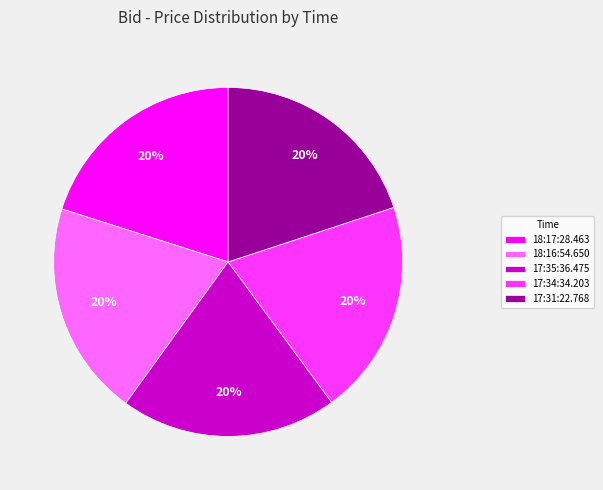

How many segments does this pie chart have?

5